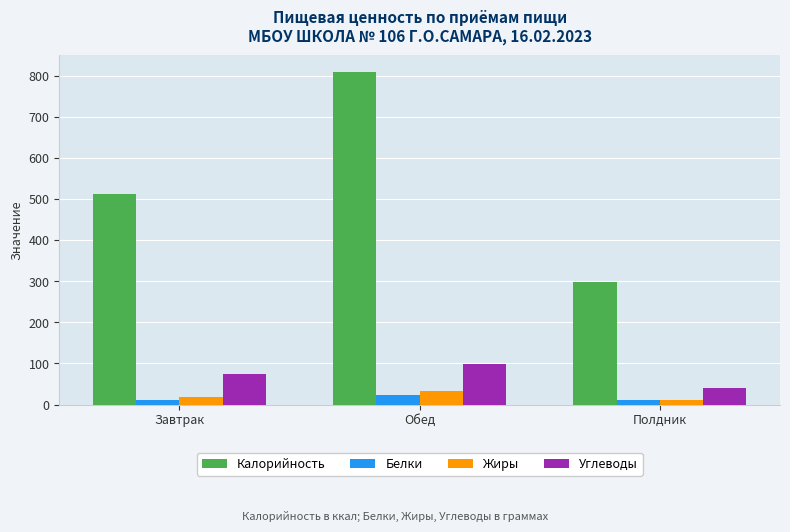

What position from the left is Завтрак?

1